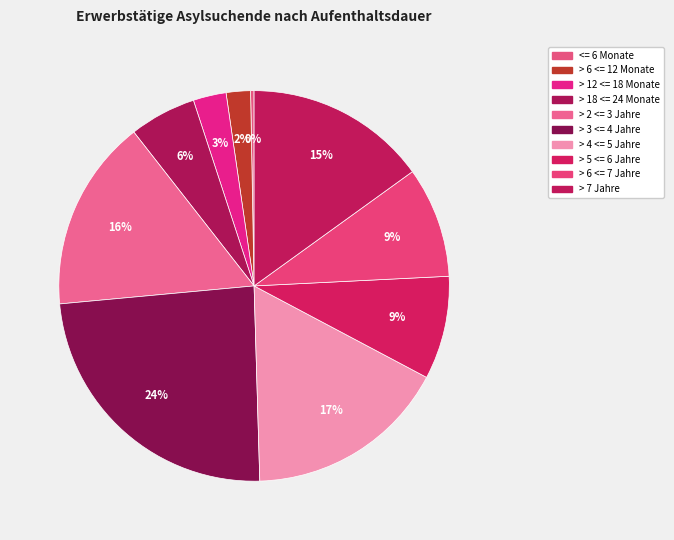

Count the number of slices in the pie.

10